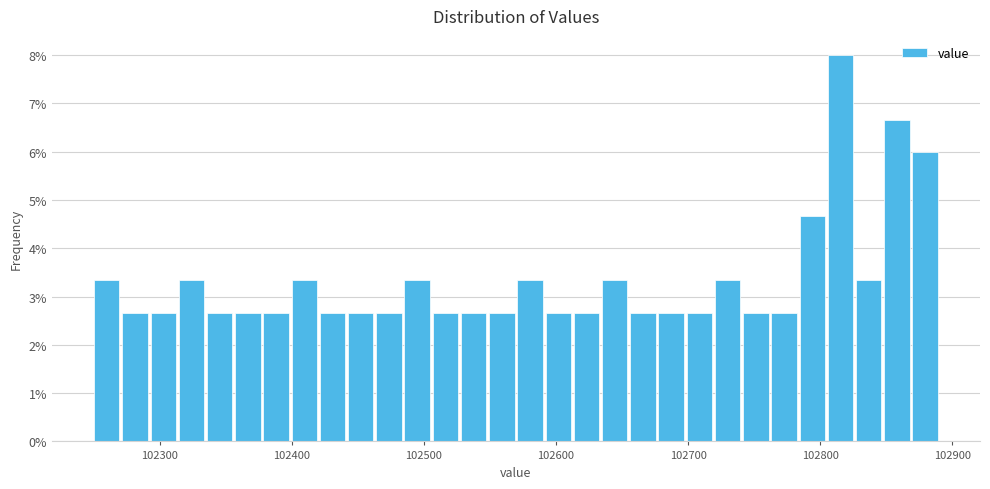

Around what value on the x-axis is the tallest bar? Give the approximate position of its centre, as read against the axis.

102820